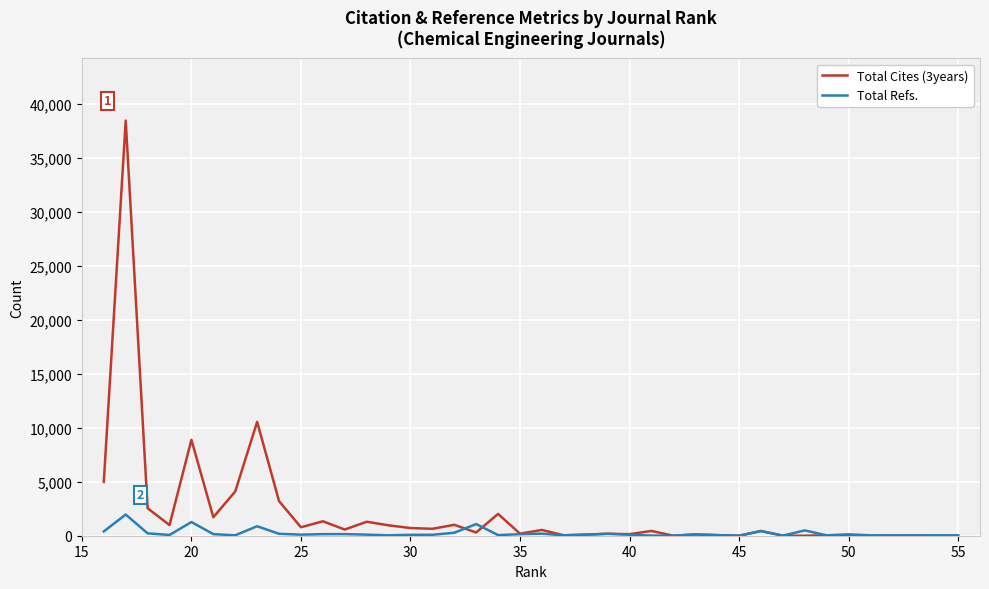

What is the maximum value shown in the chart?

38479